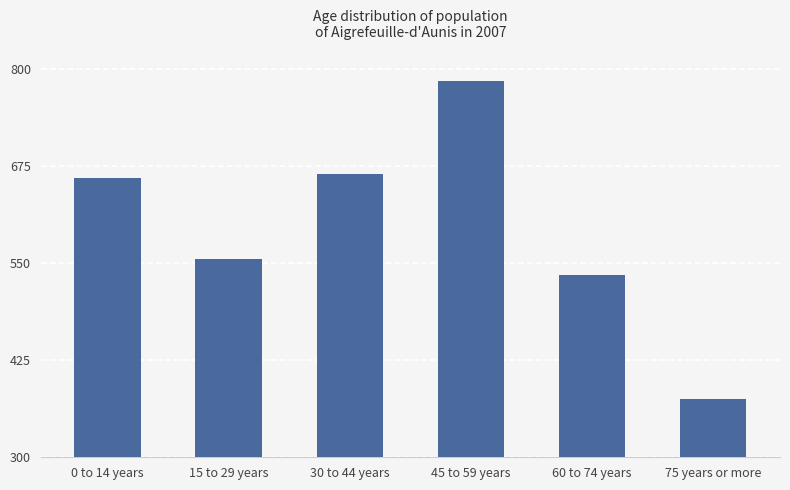

At which label is the value closest to 580?

15 to 29 years